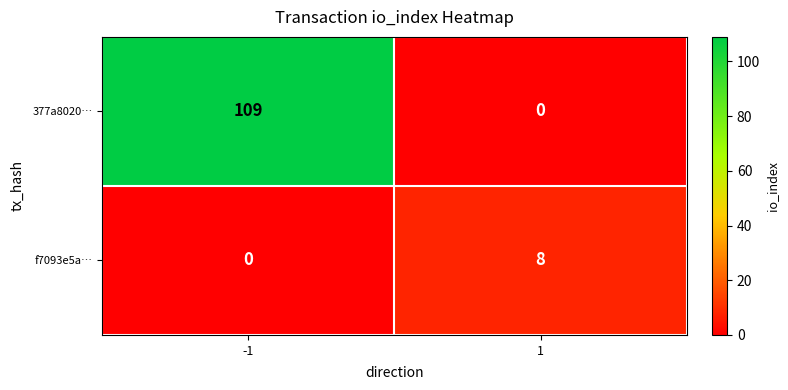

Rank the series by their maximum value, from highest to lowest.

377a8020…, f7093e5a…